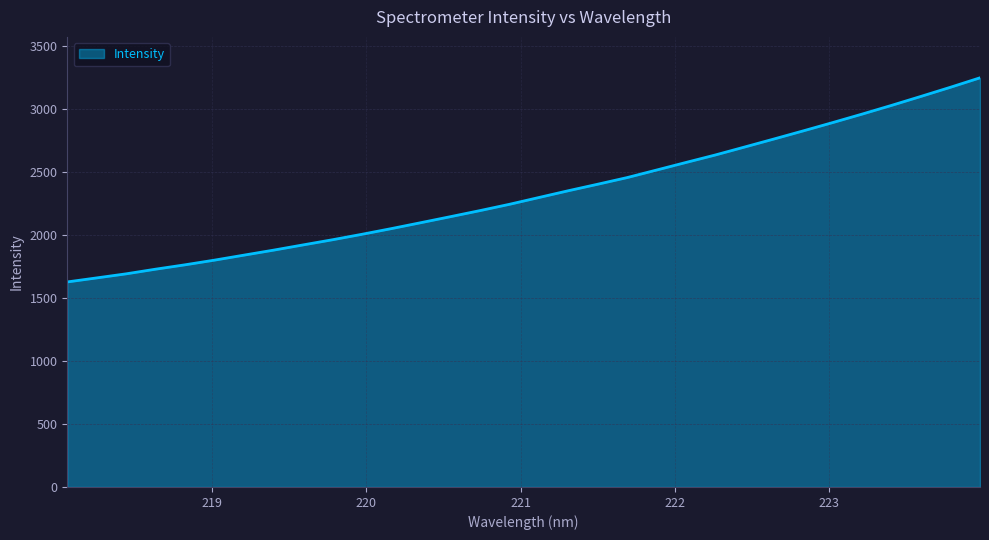

What is the difference between the maximum and minimum values?

1619.4